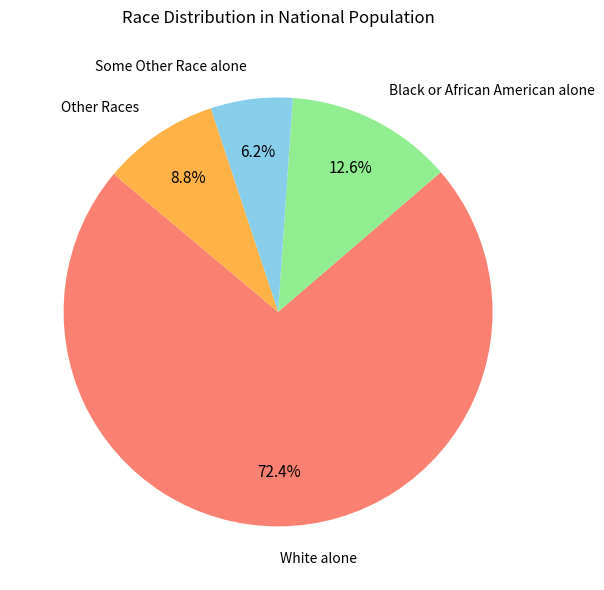

How many slices are in this pie chart?

4